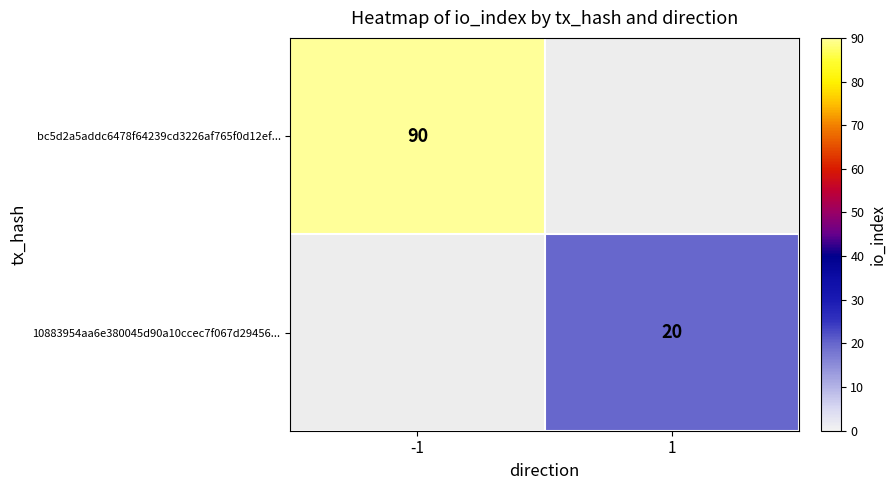

Count the number of categories in the chart.

2